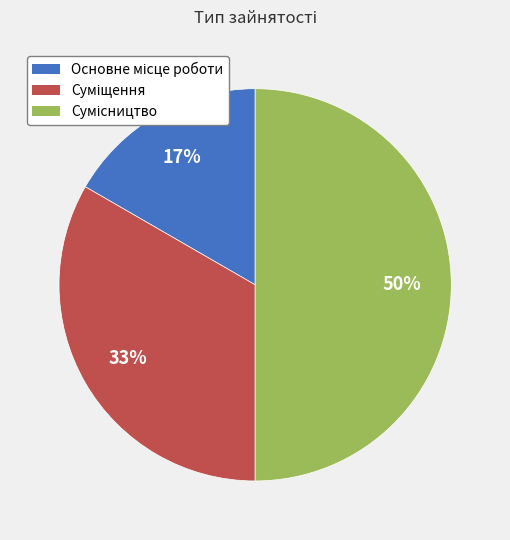

To the nearest percent, what is the average slice percentage?

33%